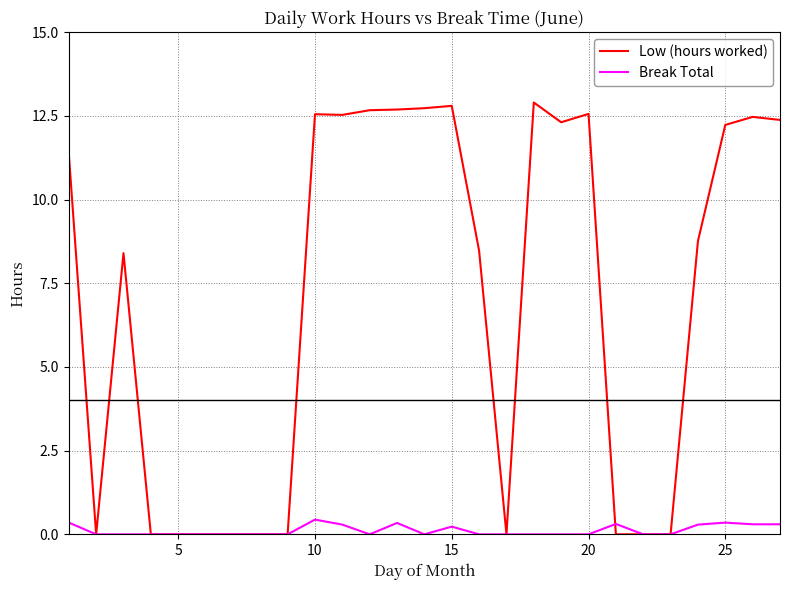

What is the greatest value displayed?

12.9